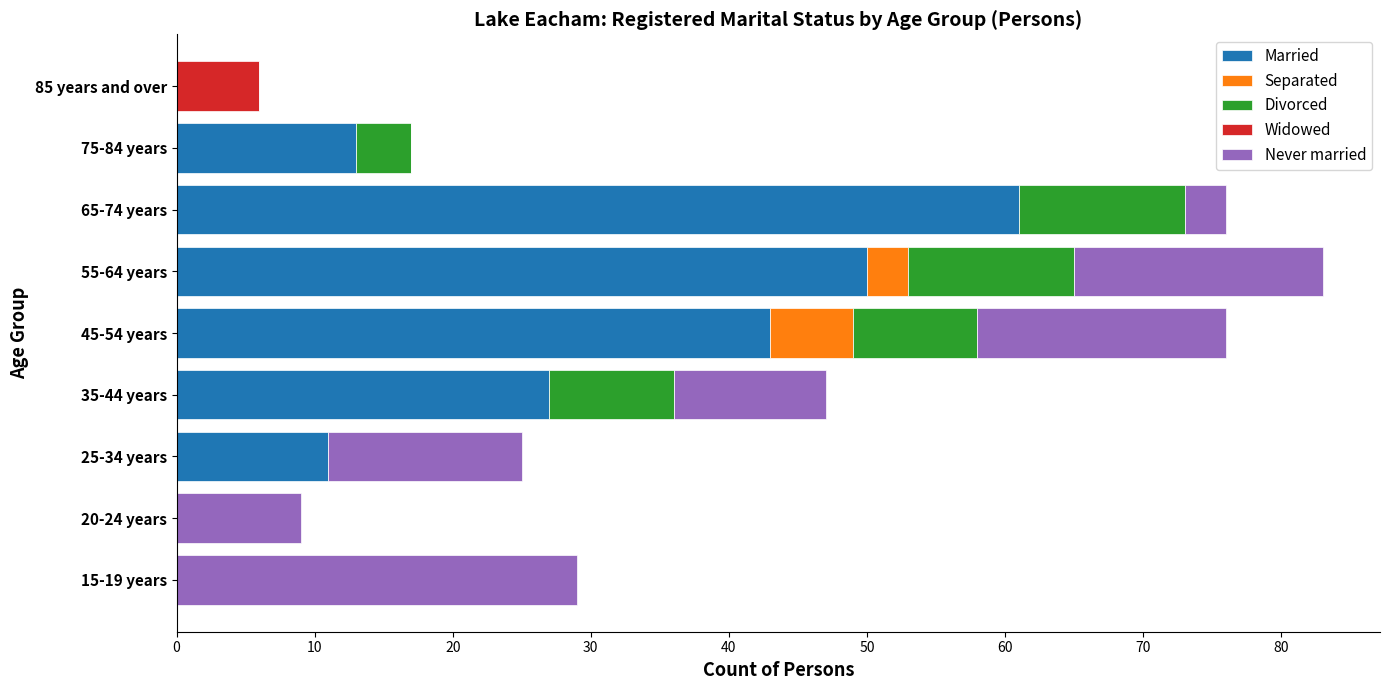

At which label does Married reach its peak?

65-74 years